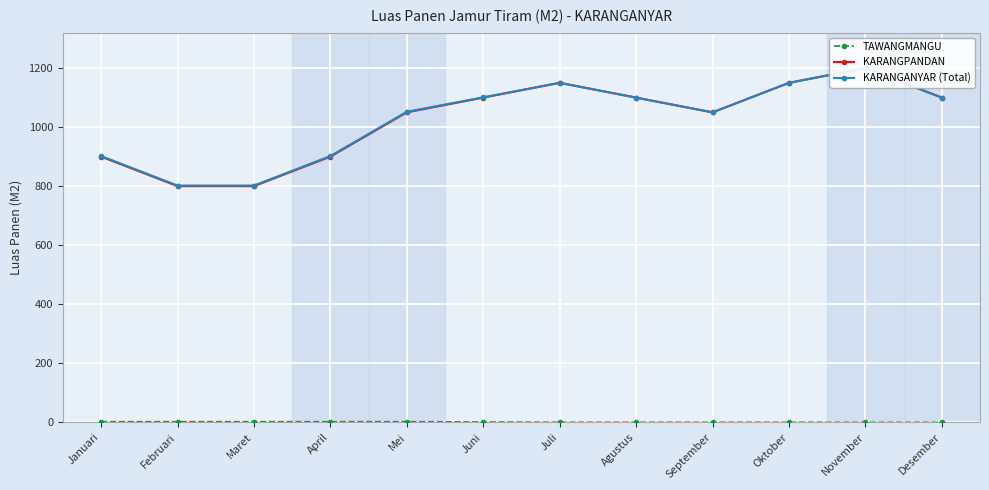

Rank the categories by TAWANGMANGU value from lowest to highest.

Juli, Agustus, September, Oktober, November, Desember, Juni, Januari, Februari, Maret, April, Mei